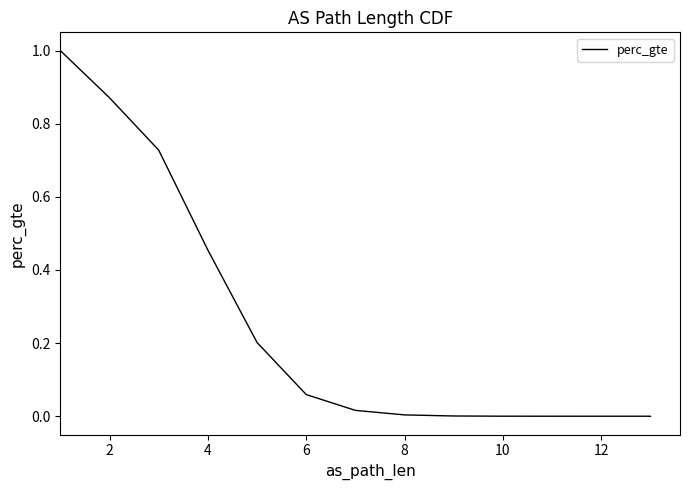

The value at 4 is 0.7. True or false?

False